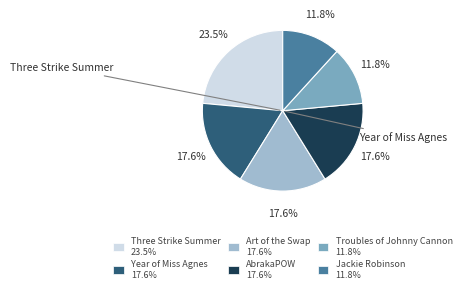

To the nearest percent, what portion does Year of Miss Agnes represent?

18%